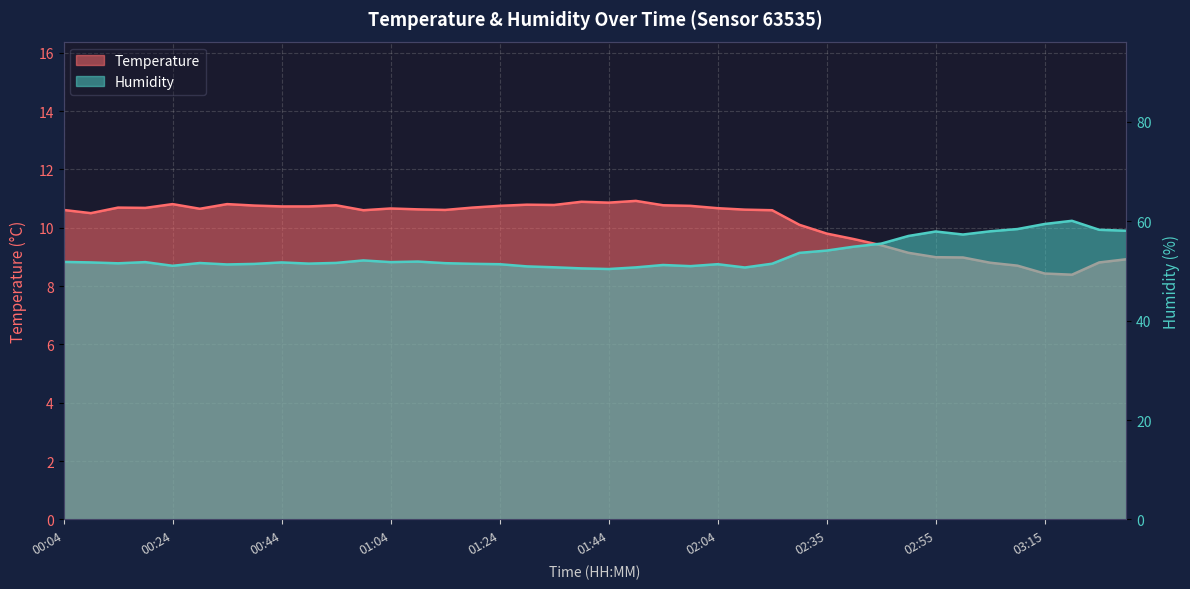

Where is the first local minimum for Temperature?

00:09